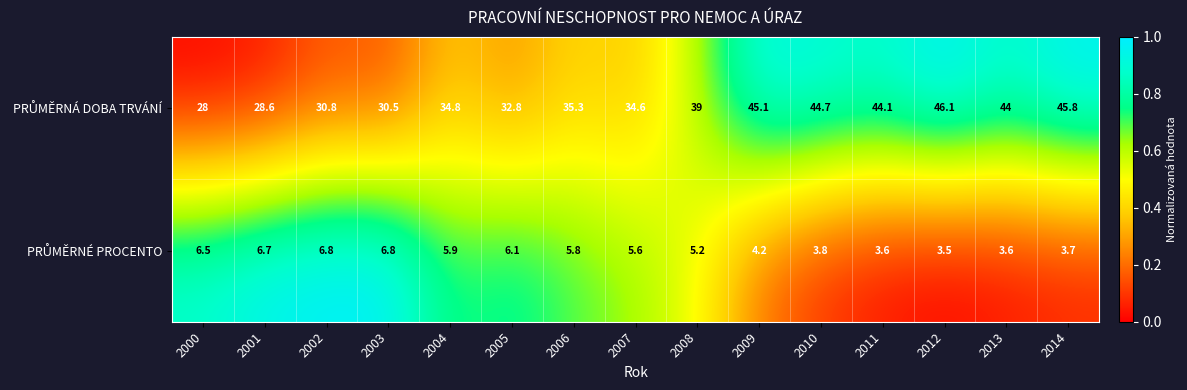

At which category is the sum across all series the highest?

2012